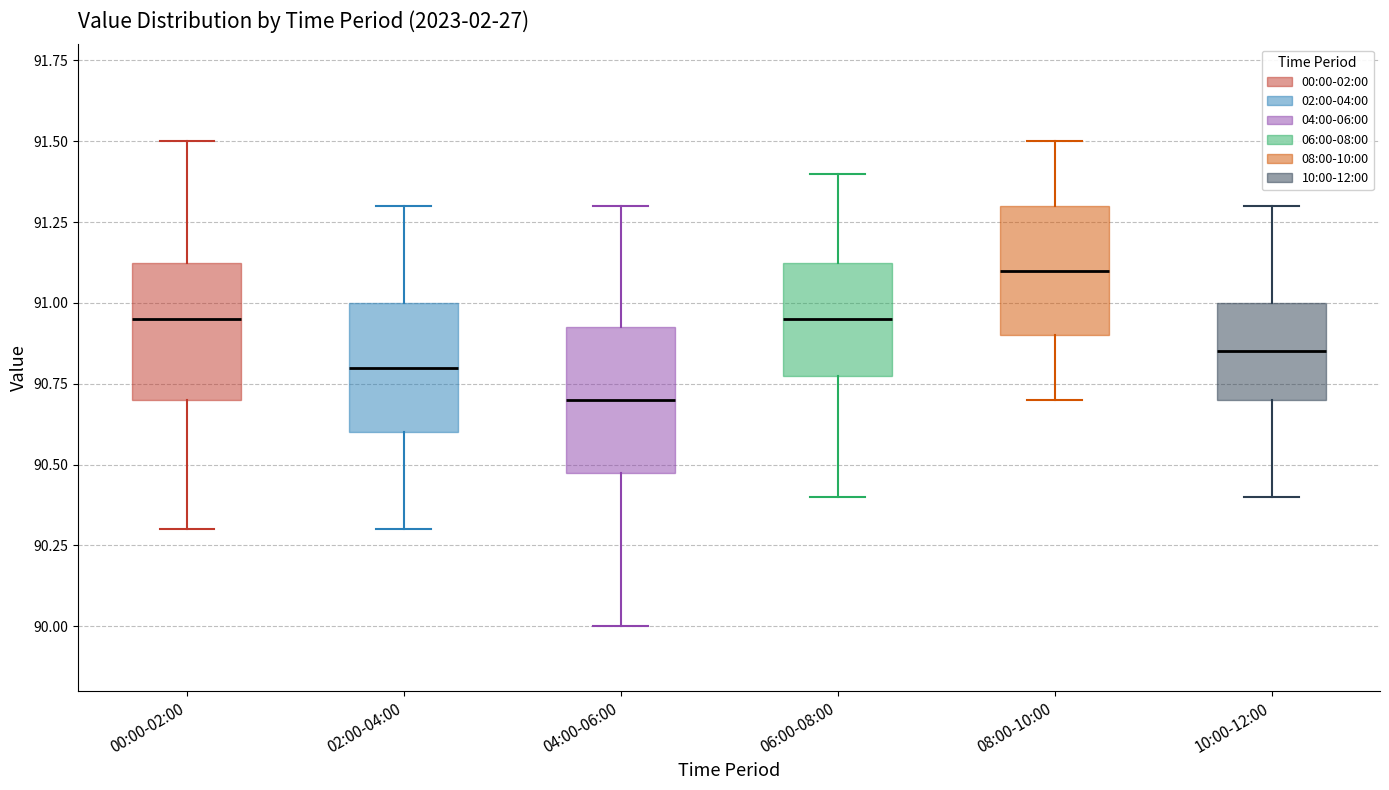

Reading left to right, read every box against the y-axis: the position of its median line, the range the box covers, and the ends of its whiskers. The values are not printed on the chart, so give them approximately, as read against the axis.

00:00-02:00: median 90.95, box 90.70 to 91.15, whiskers 90.30 to 91.50
02:00-04:00: median 90.80, box 90.60 to 91.00, whiskers 90.30 to 91.30
04:00-06:00: median 90.70, box 90.50 to 90.95, whiskers 90.00 to 91.30
06:00-08:00: median 90.95, box 90.80 to 91.15, whiskers 90.40 to 91.40
08:00-10:00: median 91.10, box 90.90 to 91.30, whiskers 90.70 to 91.50
10:00-12:00: median 90.85, box 90.70 to 91.00, whiskers 90.40 to 91.30